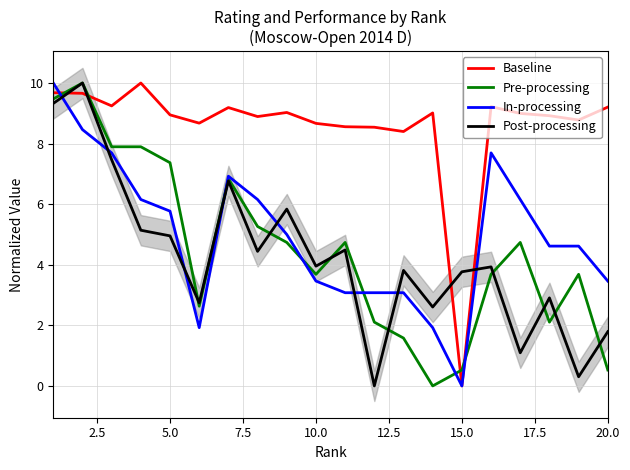

True or false: Baseline and Post-processing cross at least once.

True